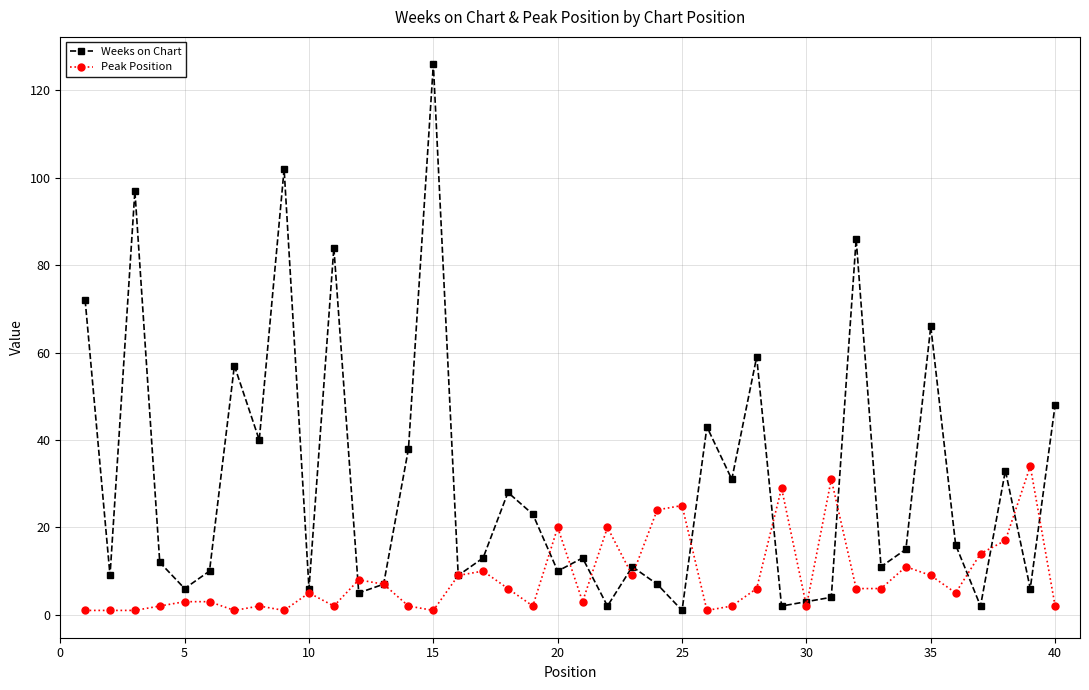

What is the maximum value for Peak Position?

34